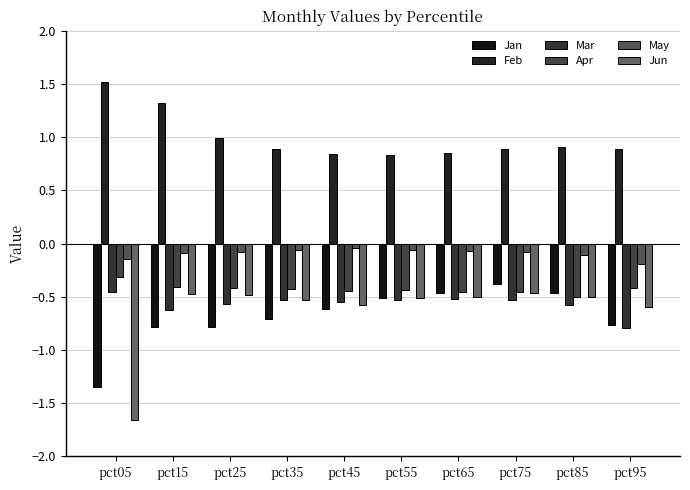

Which has a higher value, pct55 or pct35?

pct55